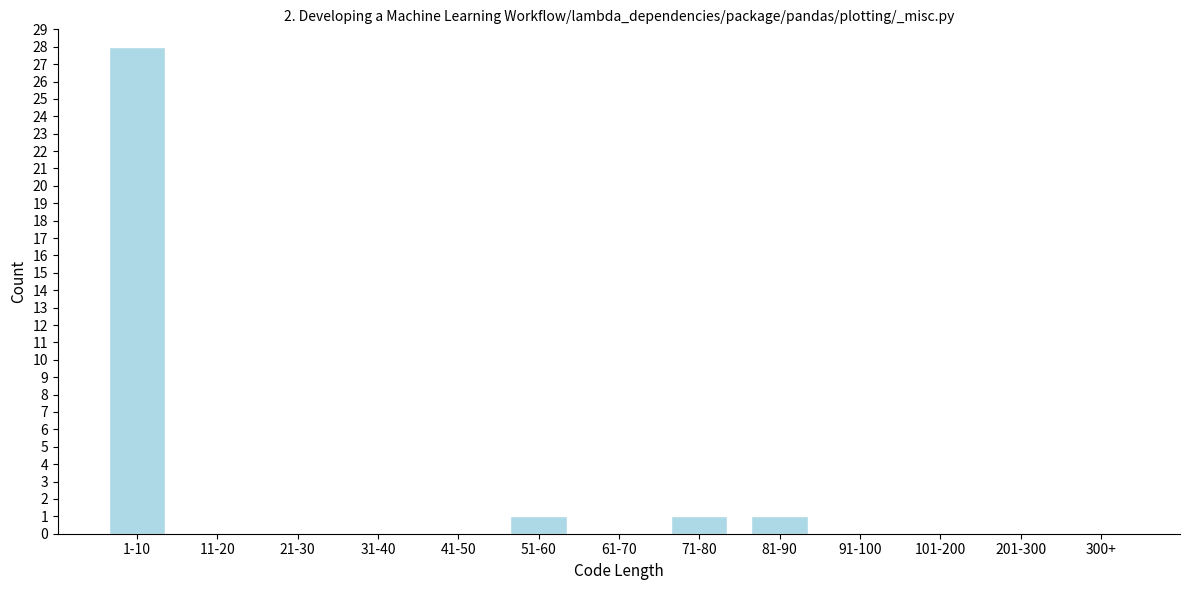

Reading left to right, what are all the values shown in this chart?

1-10=28	11-20=0	21-30=0	31-40=0	41-50=0	51-60=1	61-70=0	71-80=1	81-90=1	91-100=0	101-200=0	201-300=0	300+=0